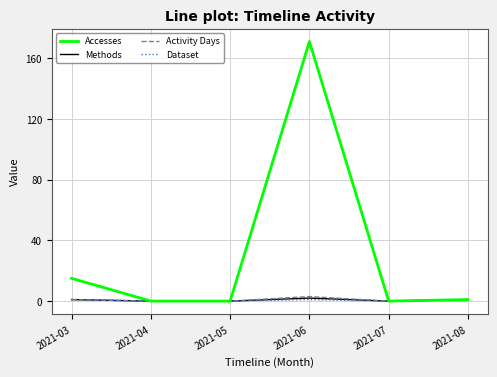

Does the chart have visible grid lines?

Yes